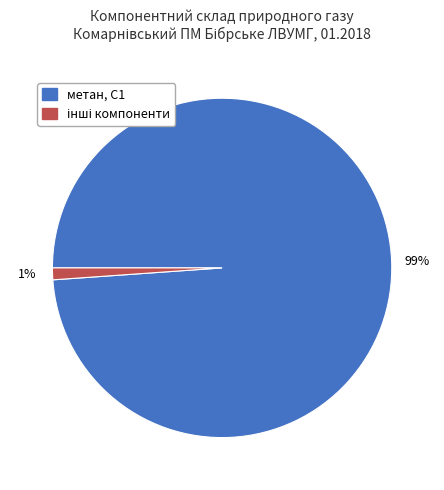

What is the largest slice in the pie chart?

метан, С1